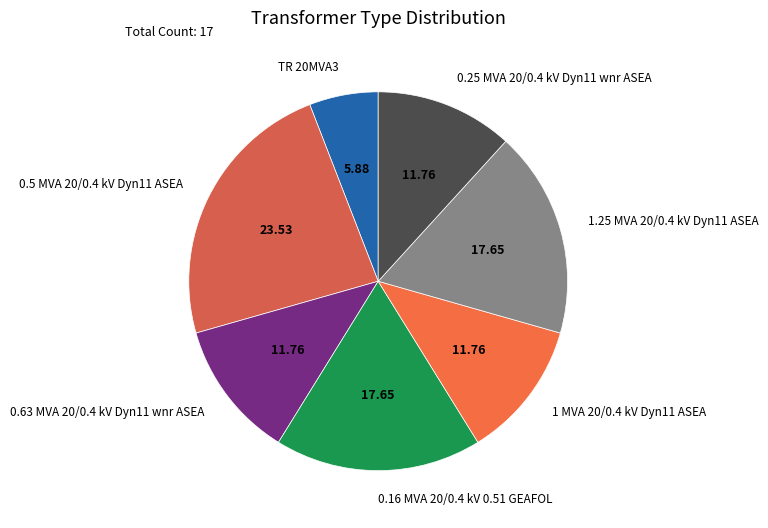

Does 1.25 MVA 20/0.4 kV Dyn11 ASEA account for over 50% of the chart?

No